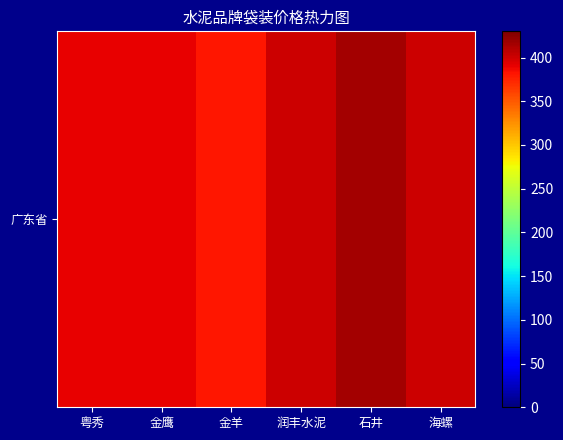

Rank the categories by value from lowest to highest.

金羊, 粤秀, 金鹰, 润丰水泥, 海螺, 石井